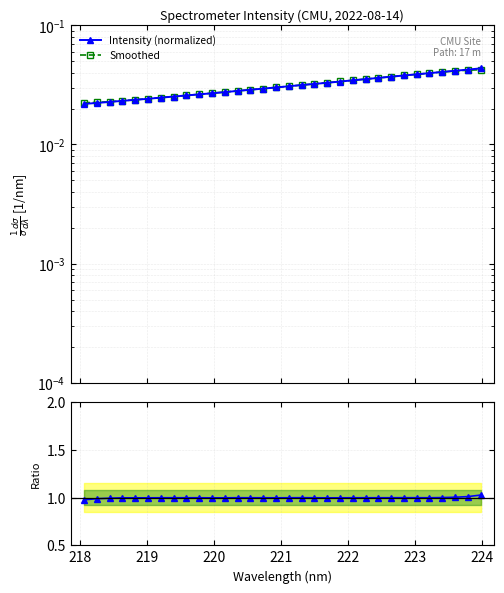

True or false: Intensity (normalized) has more than 0 interior local peaks.

False